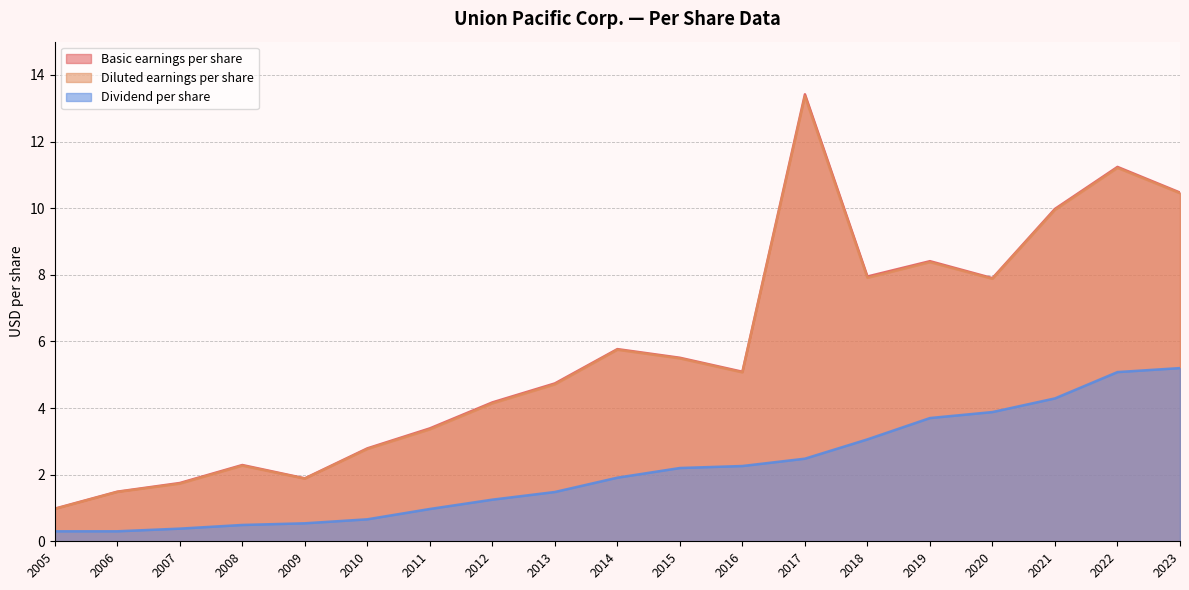

The value of Dividend per share at 2019 is 6.3. True or false?

False